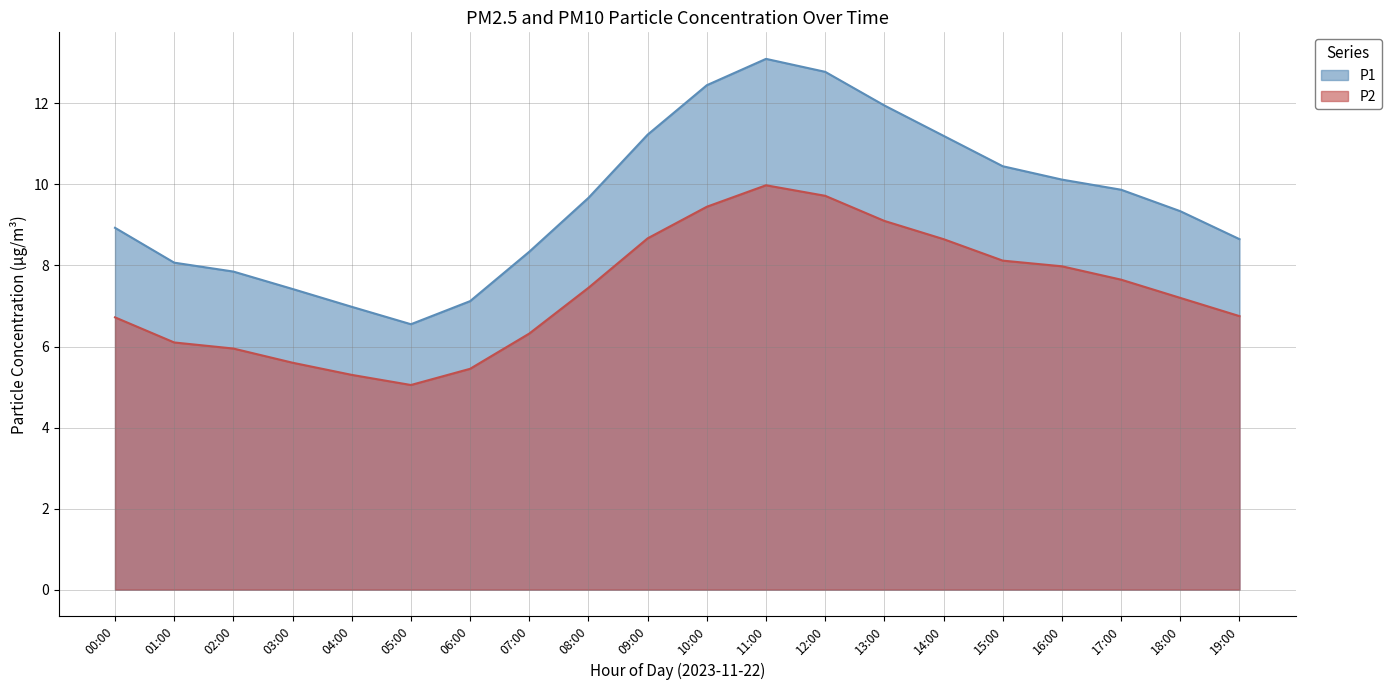

At how many categories does at least one series exceed 5?

20